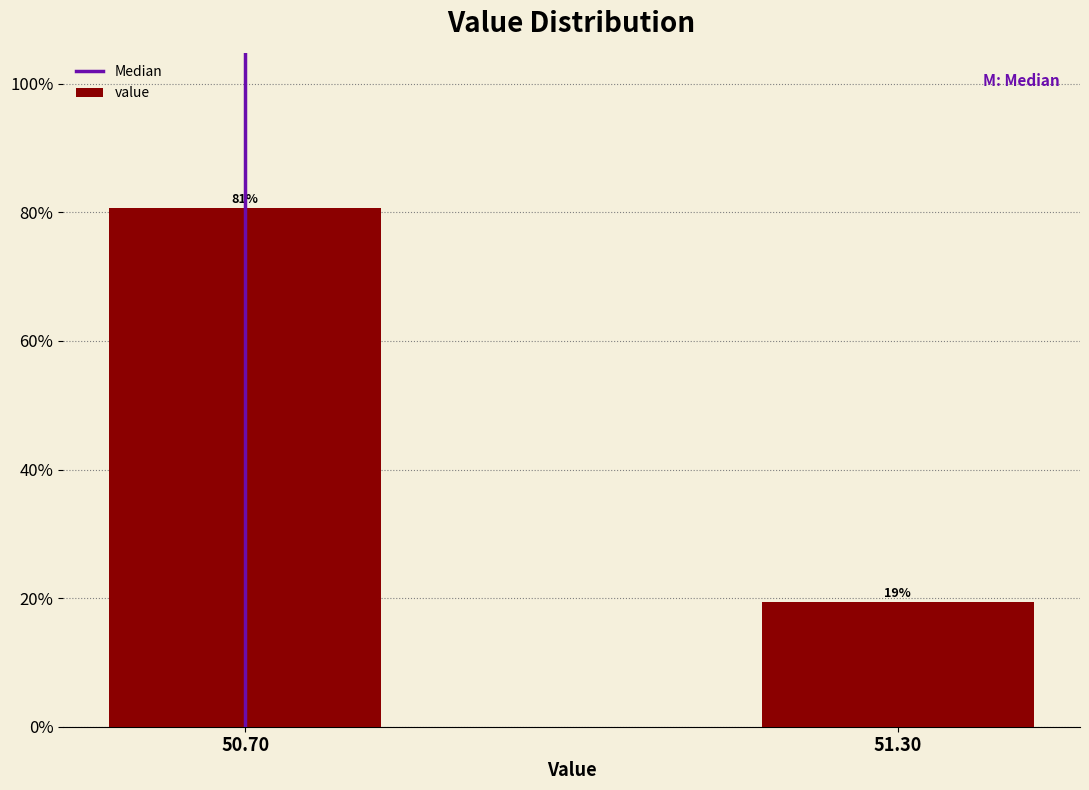

What position from the left is 51.30?

2